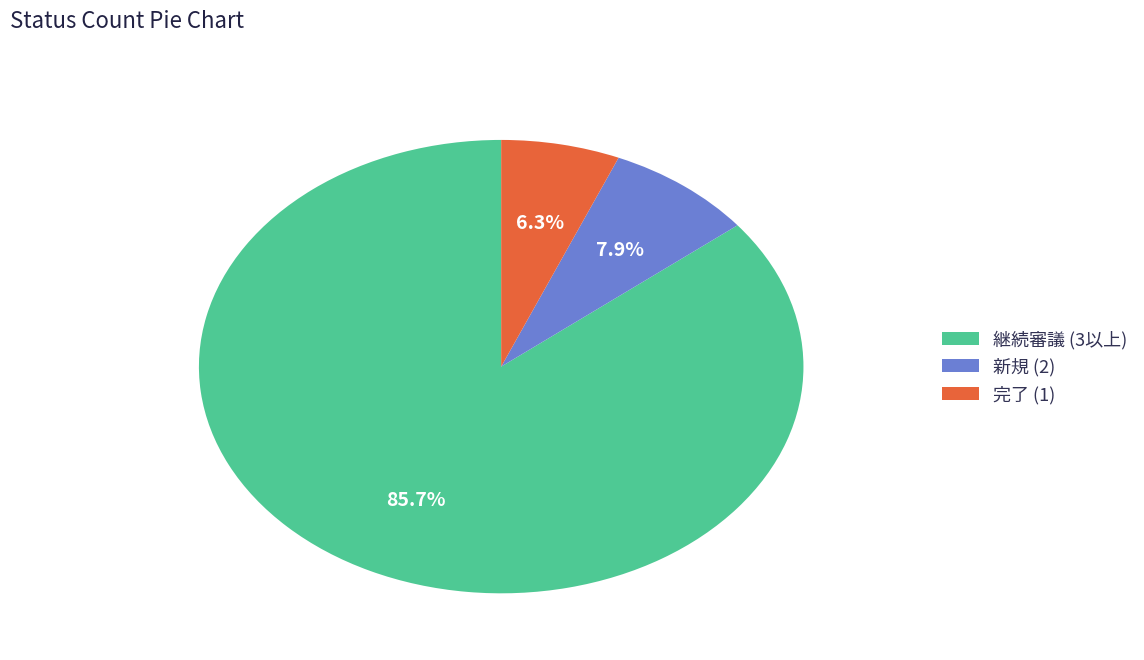

Which slice is the smallest?

完了 (1)